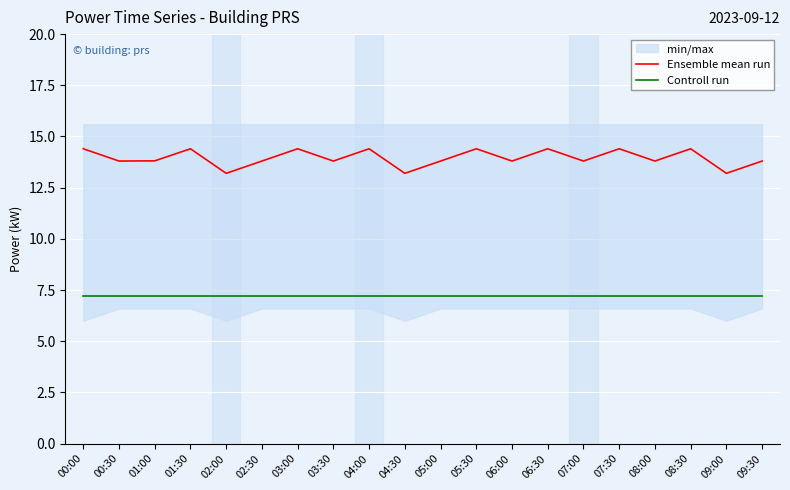

What is the difference between the maximum and second lowest values in the Ensemble mean run series?

1.2